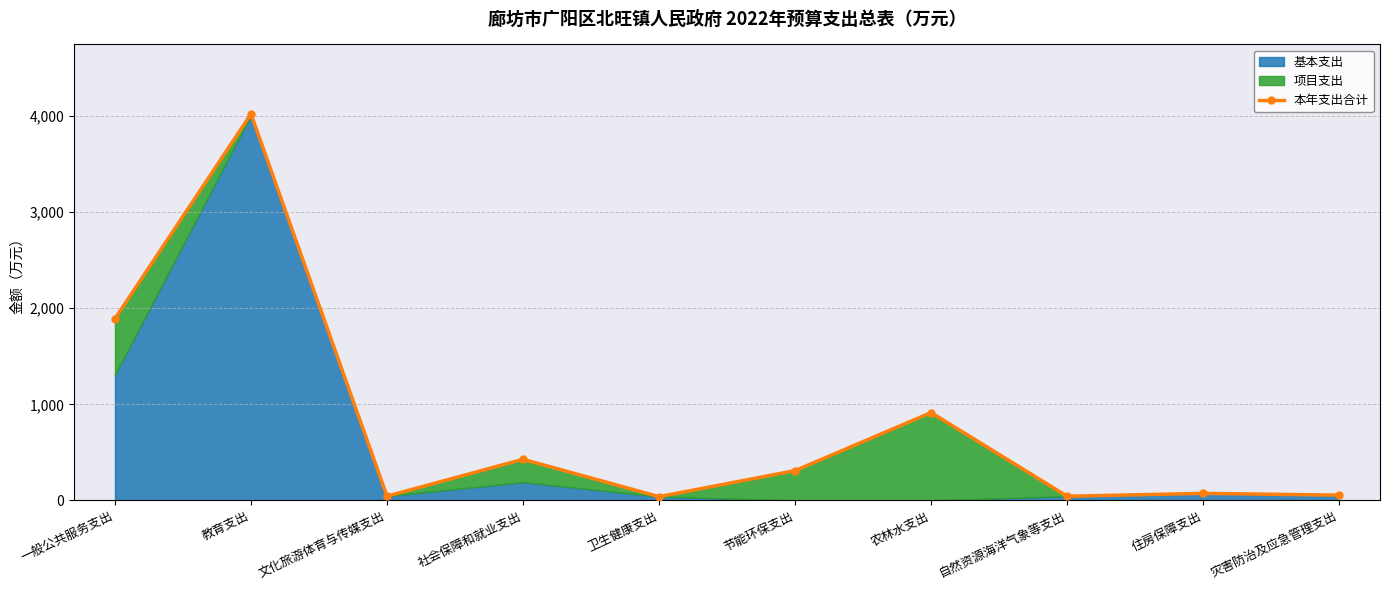

Is it true that the value at 文化旅游体育与传媒支出 is 27.9?

False